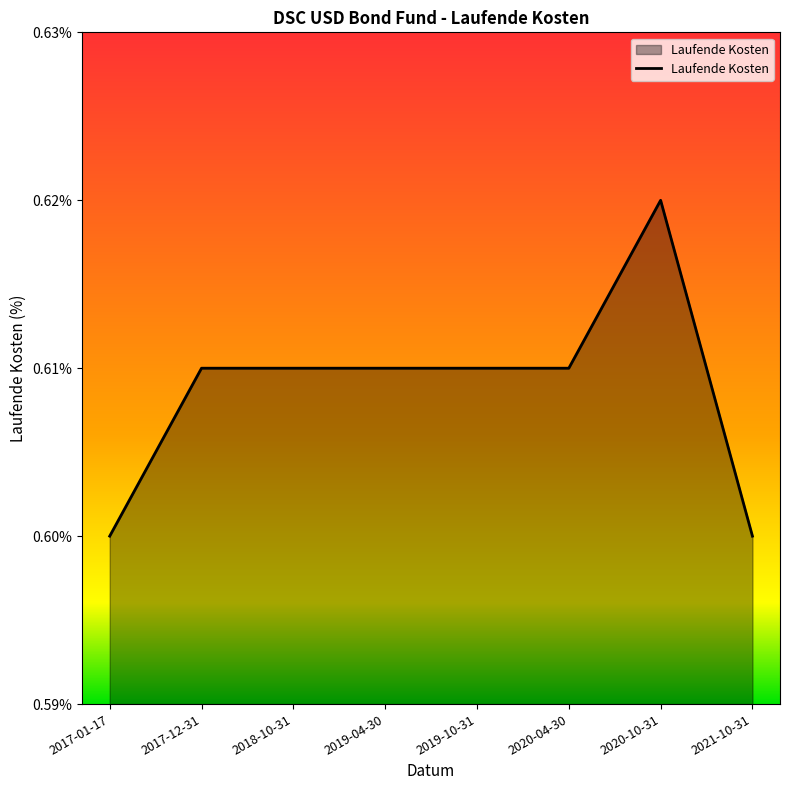

Which has a higher value, 2020-04-30 or 2021-10-31?

2020-04-30